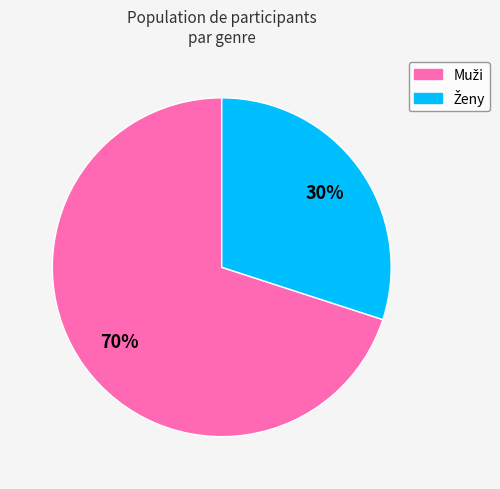

To the nearest percent, what is the average slice percentage?

50%